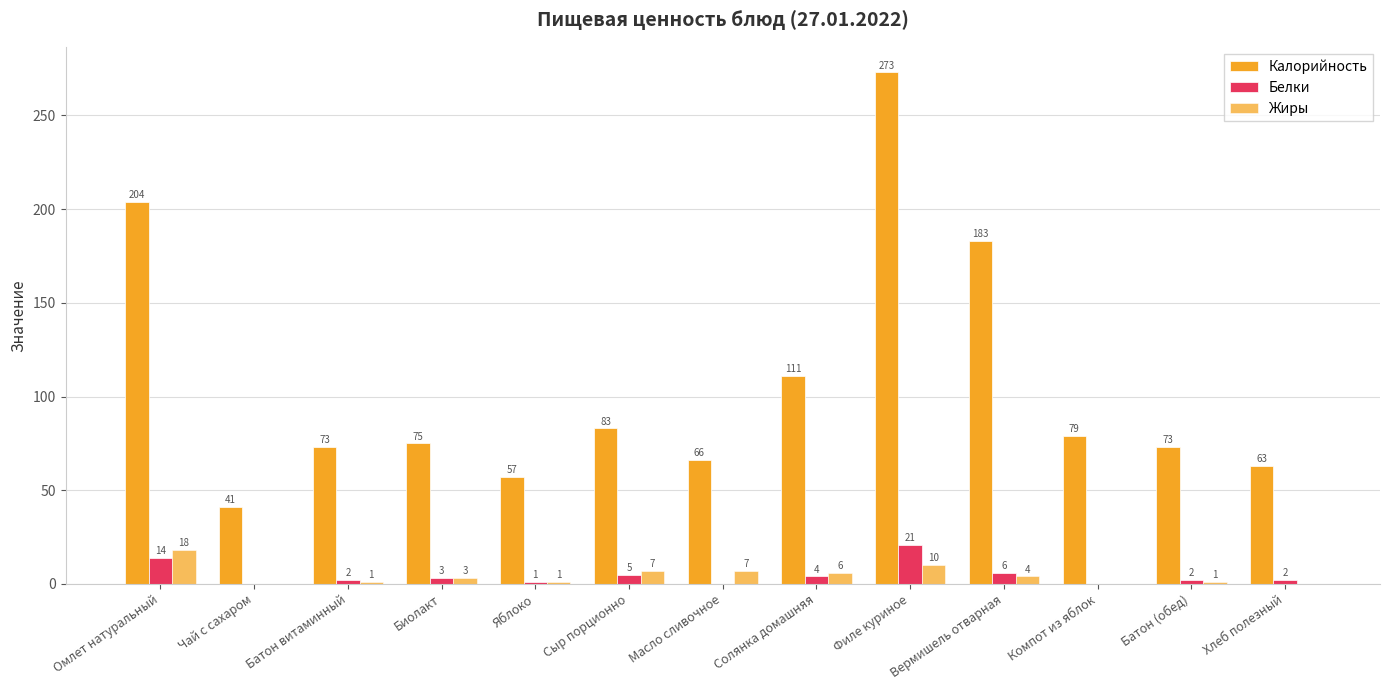

Where does the Жиры series first go above 3?

Омлет натуральный